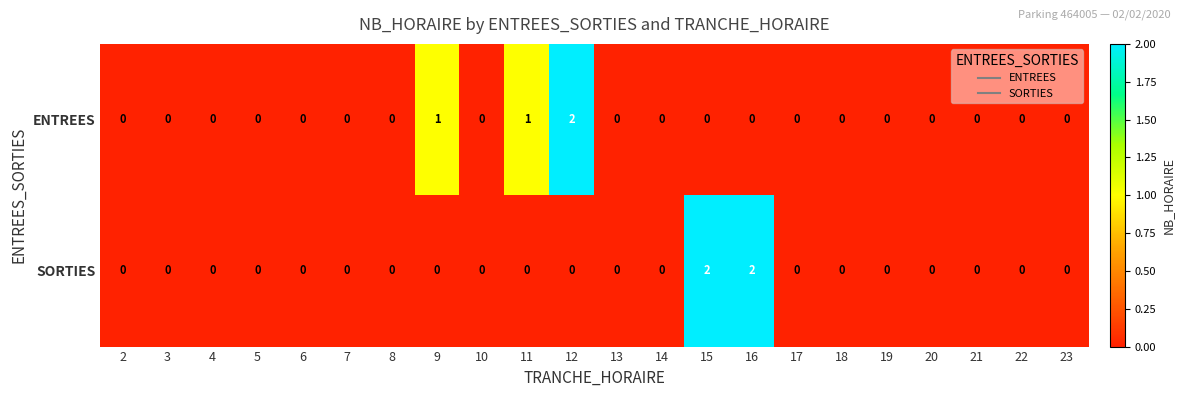

The value of ENTREES at 11 is 0. True or false?

False